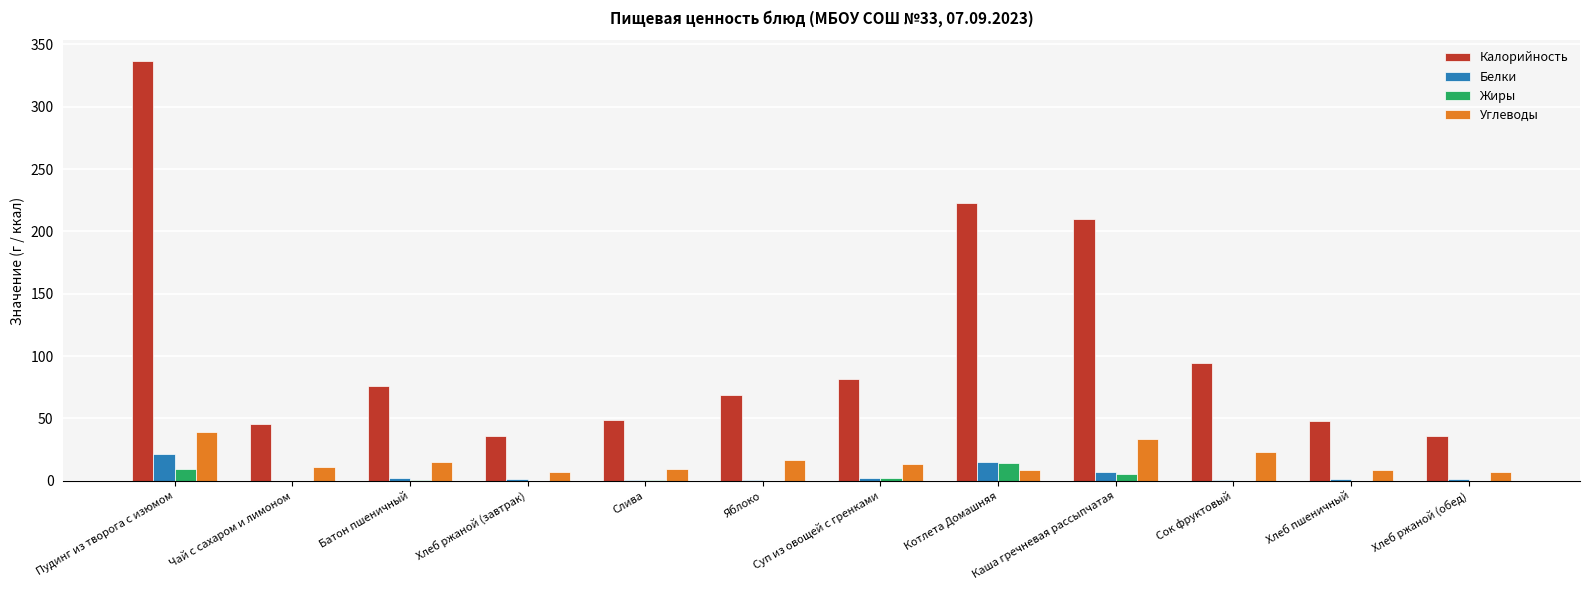

Which series has the largest total across all categories?

Калорийность